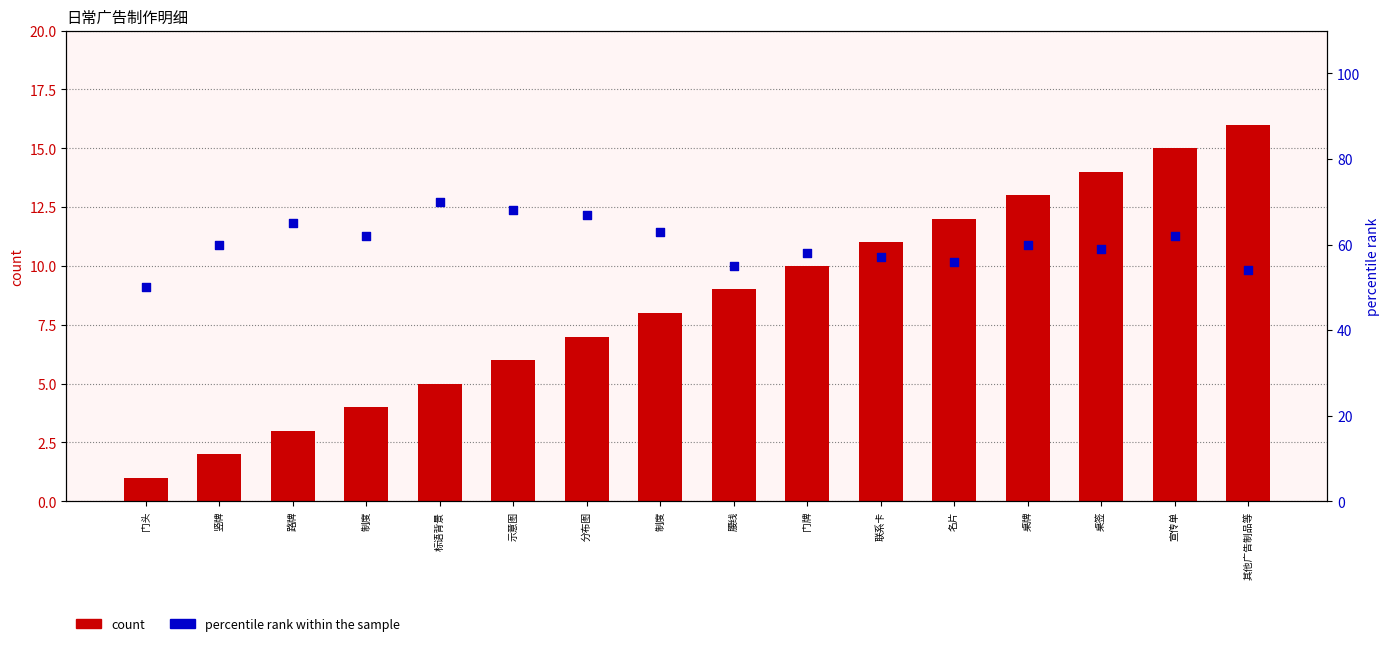

What is the total value across all series at 宣传单?

77